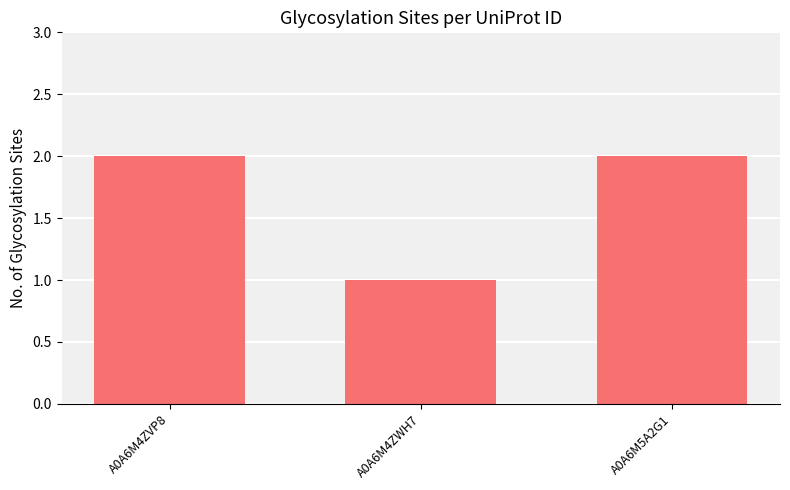

Does the chart contain stacked bars?

No